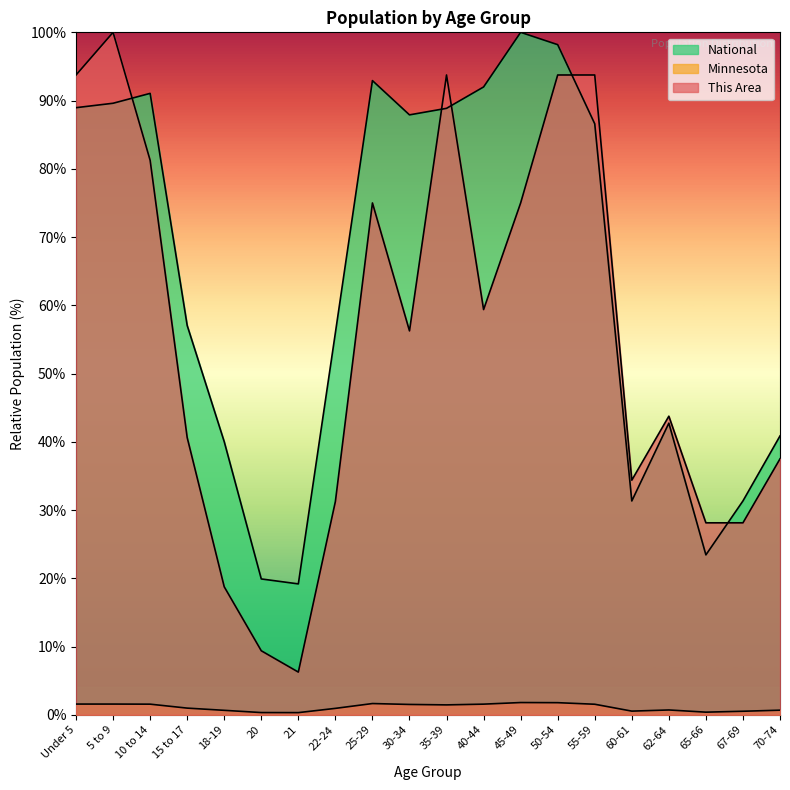

Which series has the largest range (max minus min)?

This Area